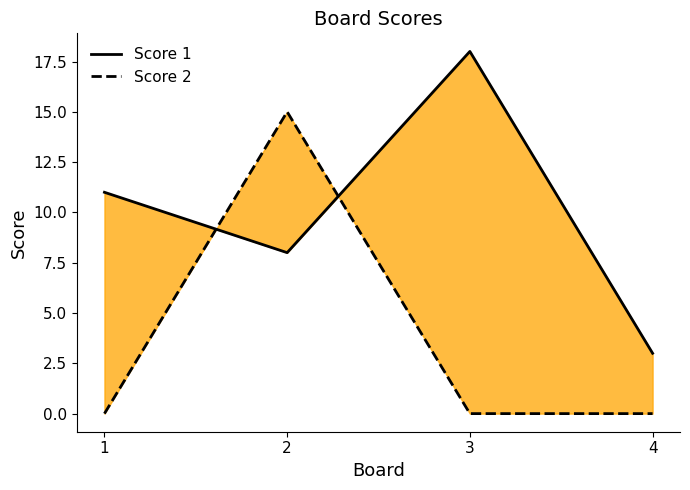

Rank the categories by Score 2 value from lowest to highest.

1, 3, 4, 2